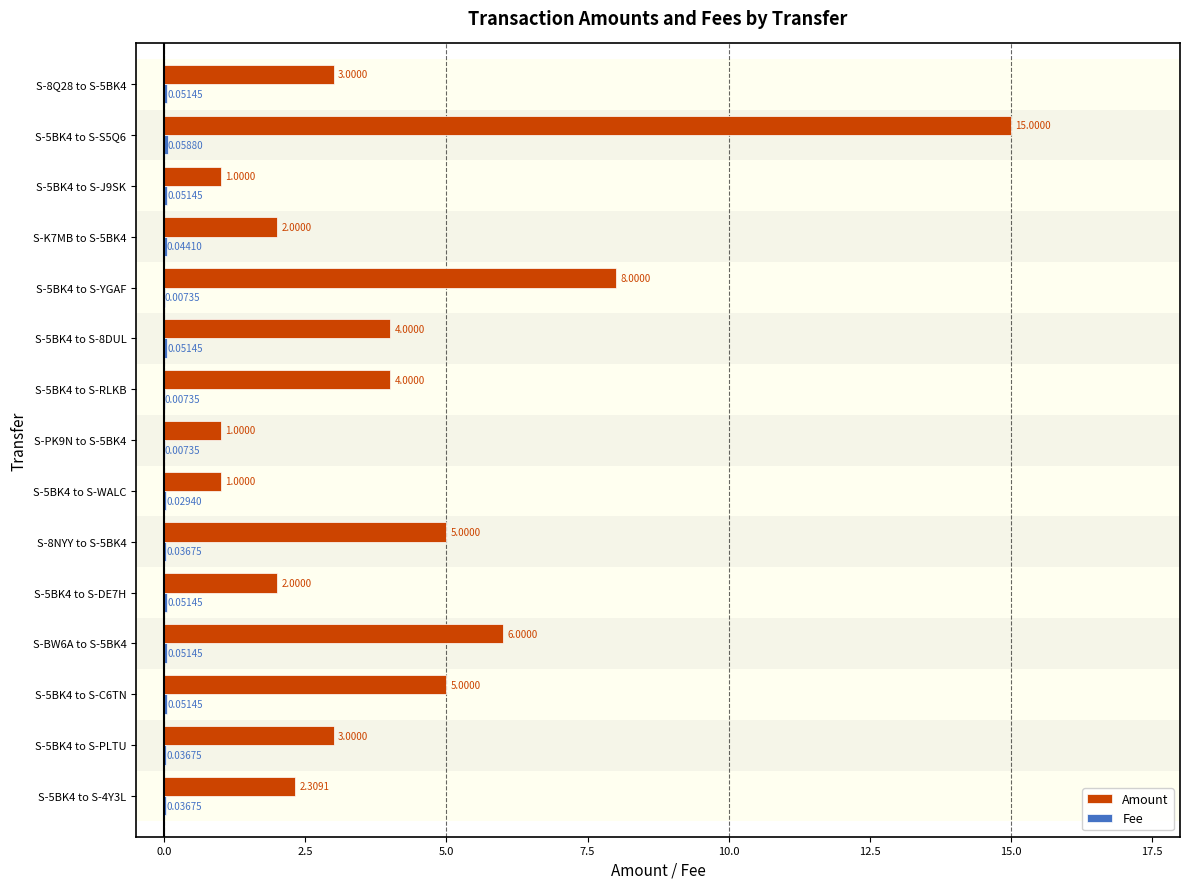

What is the total value across all series at S-5BK4 to S-PLTU?

3.0